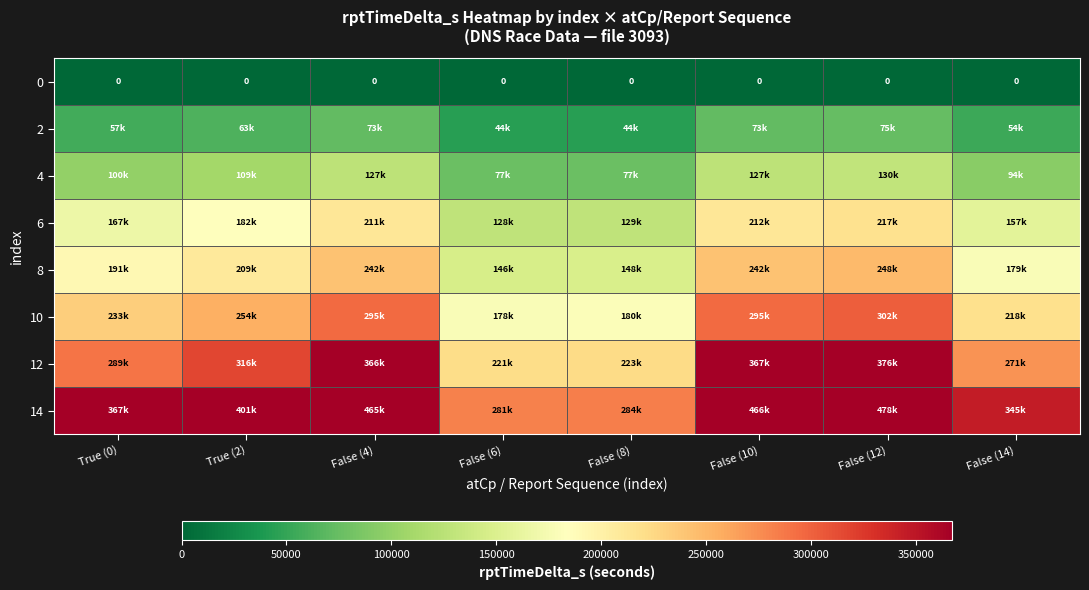

List the series in order of their peak value, lowest first.

0, 2, 4, 6, 8, 10, 12, 14